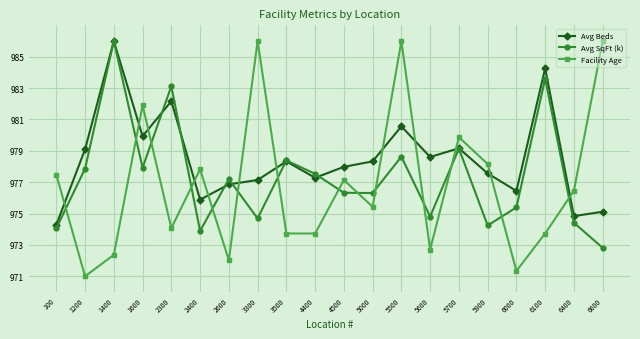

Reading right to left, extract all data points from this chart.

Avg Beds: 6600=975.1	6400=974.8	6100=984.3	6000=976.4	5900=977.6	5700=979.2	5600=978.6	5500=980.6	5000=978.3	4500=978.0	4400=977.3	3500=978.3	3300=977.1	2600=976.9	2400=975.9	2300=982.2	1600=979.9	1400=986.0	1200=979.1	100=974.3
Avg SqFt (k): 6600=972.8	6400=974.4	6100=983.6	6000=975.4	5900=974.2	5700=979.1	5600=974.8	5500=978.6	5000=976.3	4500=976.3	4400=977.5	3500=978.4	3300=974.7	2600=977.2	2400=973.9	2300=983.1	1600=977.9	1400=986.0	1200=977.9	100=974.1
Facility Age: 6600=986.0	6400=976.5	6100=973.7	6000=971.3	5900=978.2	5700=979.9	5600=972.7	5500=986.0	5000=975.4	4500=977.1	4400=973.7	3500=973.7	3300=986.0	2600=972.0	2400=977.8	2300=974.1	1600=981.9	1400=972.4	1200=971.0	100=977.5